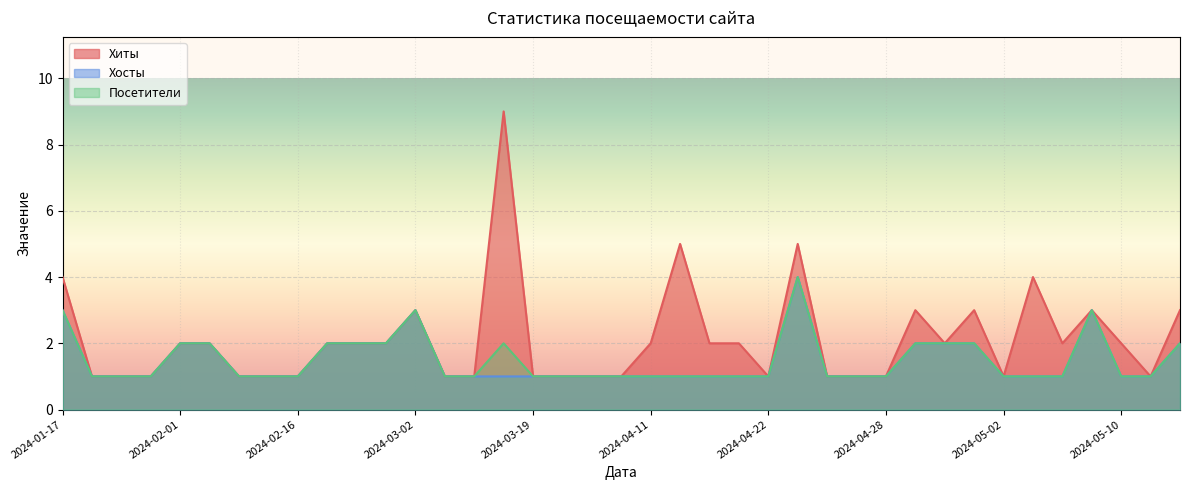

Reading left to right, extract all data points from this chart.

Хиты: 2024-01-17=4	2024-01-21=1	2024-01-25=1	2024-01-31=1	2024-02-01=2	2024-02-08=2	2024-02-13=1	2024-02-14=1	2024-02-16=1	2024-02-25=2	2024-02-27=2	2024-02-28=2	2024-03-02=3	2024-03-05=1	2024-03-10=1	2024-03-18=9	2024-03-19=1	2024-03-23=1	2024-03-28=1	2024-03-31=1	2024-04-11=2	2024-04-15=5	2024-04-16=2	2024-04-18=2	2024-04-22=1	2024-04-24=5	2024-04-26=1	2024-04-27=1	2024-04-28=1	2024-04-29=3	2024-04-30=2	2024-05-01=3	2024-05-02=1	2024-05-03=4	2024-05-05=2	2024-05-09=3	2024-05-10=2	2024-05-14=1	2024-05-16=3
Хосты: 2024-01-17=3	2024-01-21=1	2024-01-25=1	2024-01-31=1	2024-02-01=2	2024-02-08=2	2024-02-13=1	2024-02-14=1	2024-02-16=1	2024-02-25=2	2024-02-27=2	2024-02-28=2	2024-03-02=3	2024-03-05=1	2024-03-10=1	2024-03-18=1	2024-03-19=1	2024-03-23=1	2024-03-28=1	2024-03-31=1	2024-04-11=1	2024-04-15=1	2024-04-16=1	2024-04-18=1	2024-04-22=1	2024-04-24=4	2024-04-26=1	2024-04-27=1	2024-04-28=1	2024-04-29=2	2024-04-30=2	2024-05-01=2	2024-05-02=1	2024-05-03=1	2024-05-05=1	2024-05-09=3	2024-05-10=1	2024-05-14=1	2024-05-16=2
Посетители: 2024-01-17=3	2024-01-21=1	2024-01-25=1	2024-01-31=1	2024-02-01=2	2024-02-08=2	2024-02-13=1	2024-02-14=1	2024-02-16=1	2024-02-25=2	2024-02-27=2	2024-02-28=2	2024-03-02=3	2024-03-05=1	2024-03-10=1	2024-03-18=2	2024-03-19=1	2024-03-23=1	2024-03-28=1	2024-03-31=1	2024-04-11=1	2024-04-15=1	2024-04-16=1	2024-04-18=1	2024-04-22=1	2024-04-24=4	2024-04-26=1	2024-04-27=1	2024-04-28=1	2024-04-29=2	2024-04-30=2	2024-05-01=2	2024-05-02=1	2024-05-03=1	2024-05-05=1	2024-05-09=3	2024-05-10=1	2024-05-14=1	2024-05-16=2